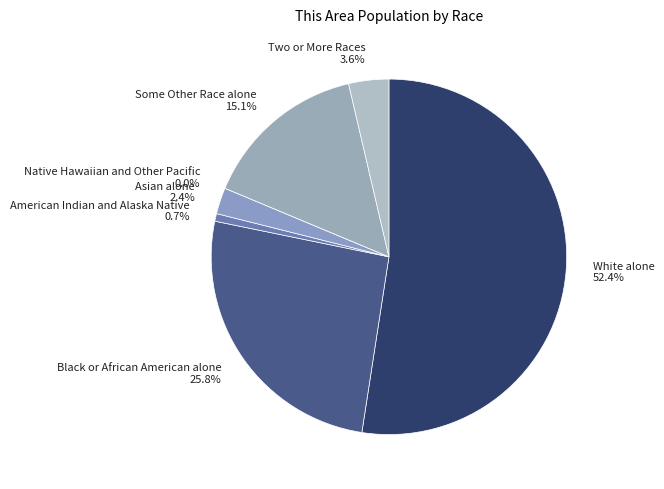

Count the number of slices in the pie.

7